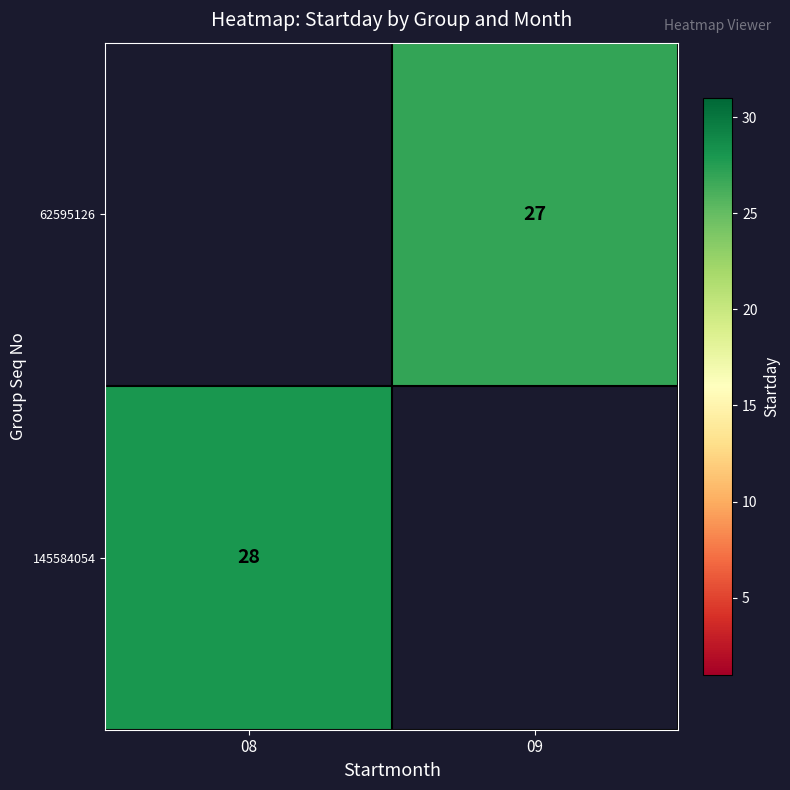

Between 09 and 08, which is larger?

08